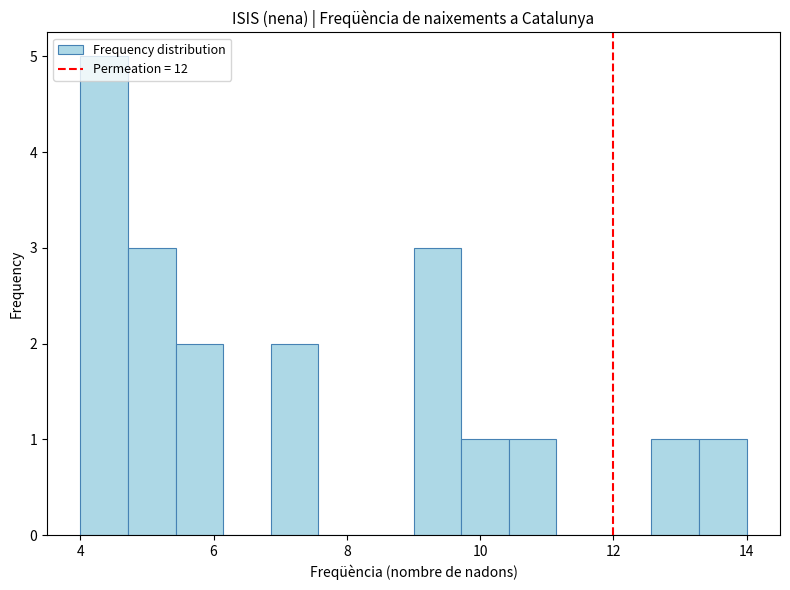

Around what value on the x-axis is the tallest bar? Give the approximate position of its centre, as read against the axis.

4.4